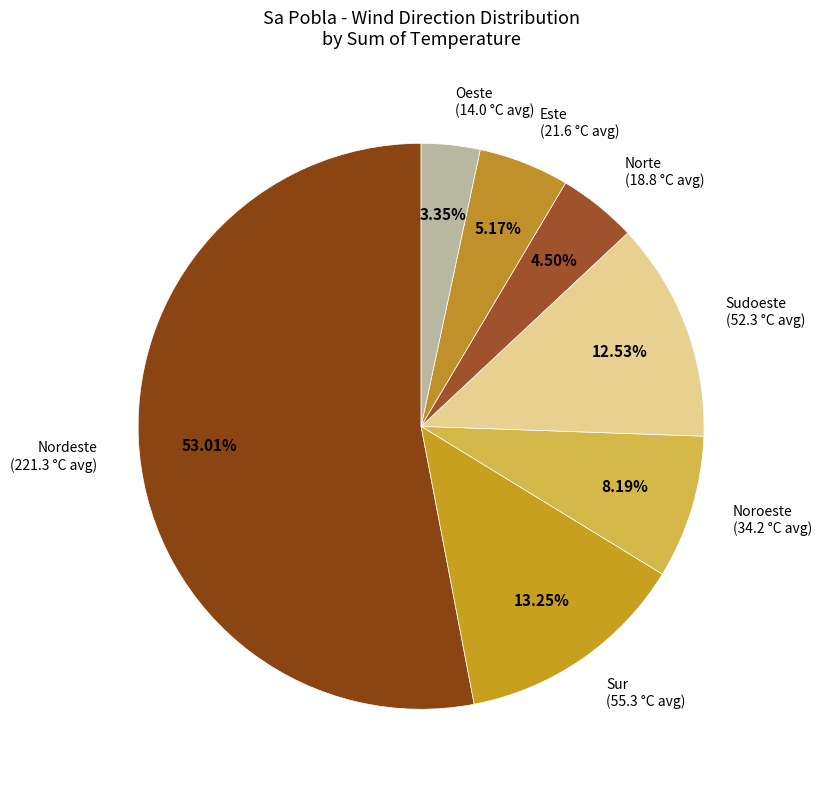

To the nearest percent, what is the average slice percentage?

14%